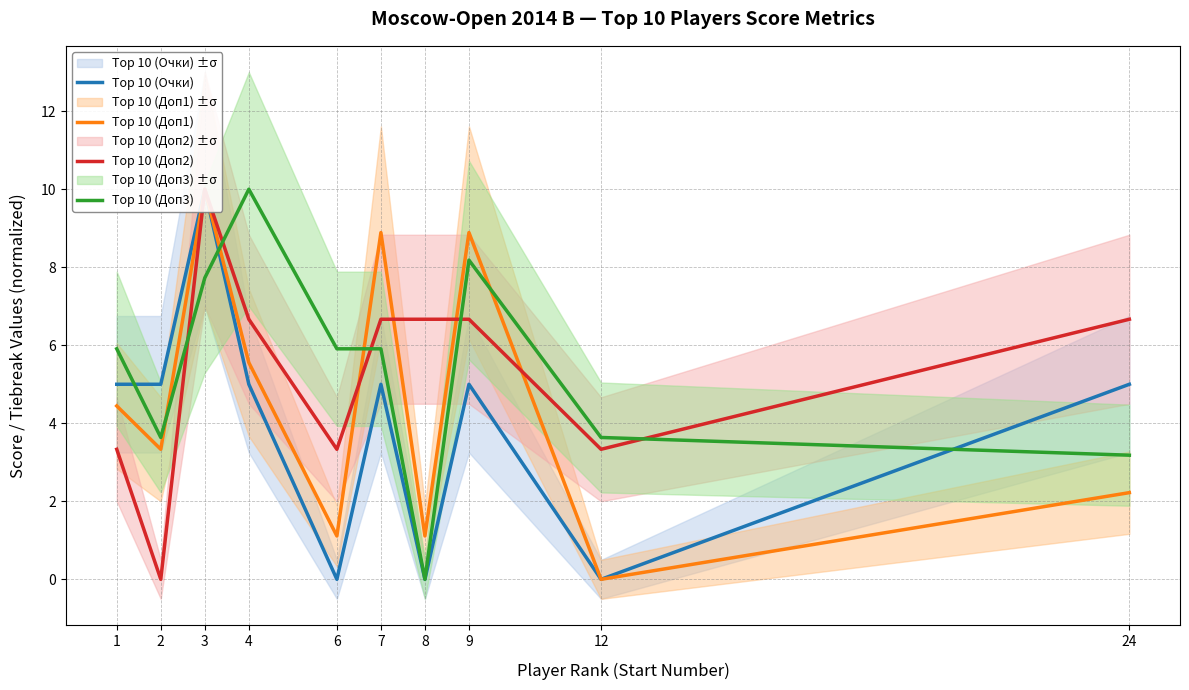

How many values in the Top 10 (Доп1) series exceed 4?

5